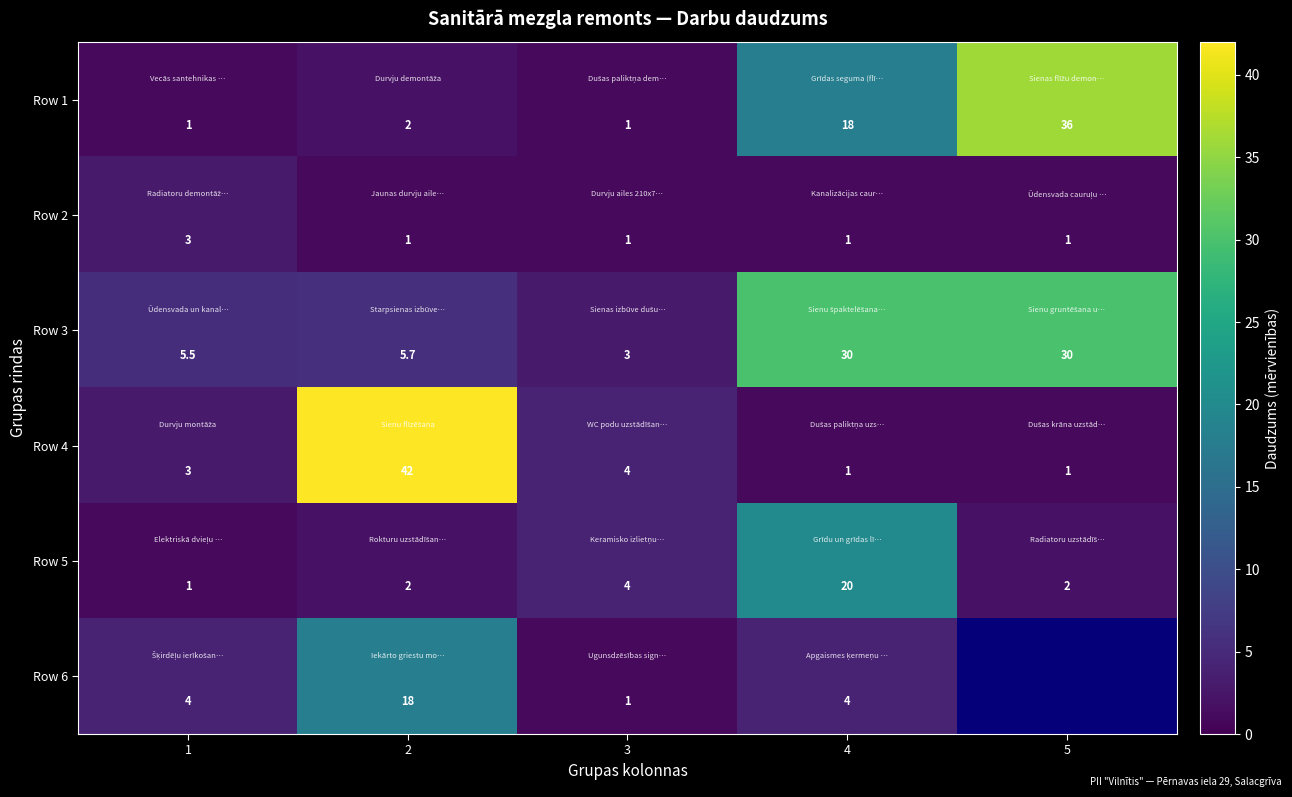

At which category is the sum across all series the highest?

4